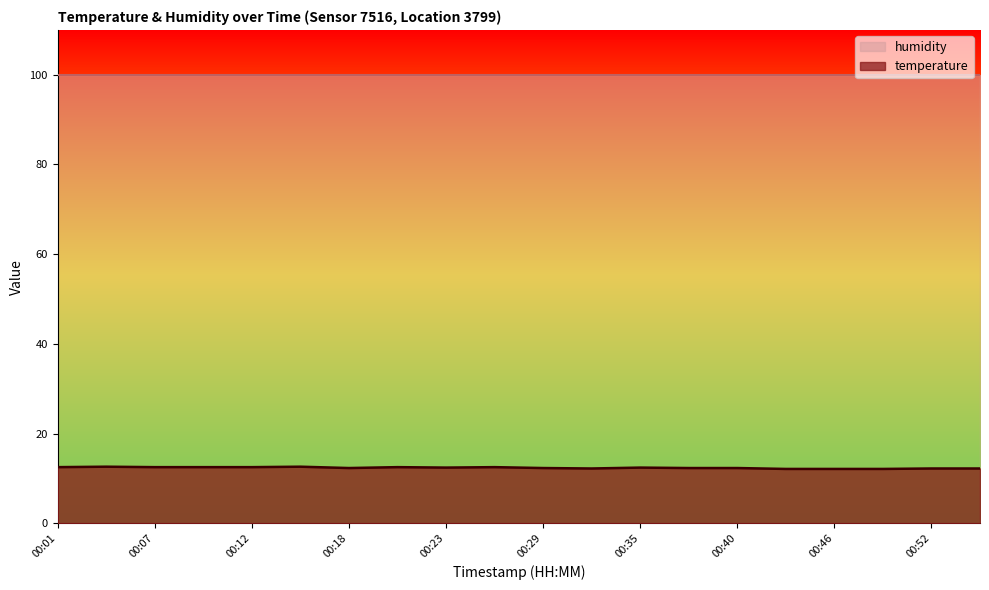

Rank the categories by value from lowest to highest.

00:43, 00:46, 00:49, 00:32, 00:52, 00:54, 00:18, 00:29, 00:37, 00:40, 00:23, 00:35, 00:01, 00:07, 00:10, 00:12, 00:21, 00:26, 00:04, 00:15